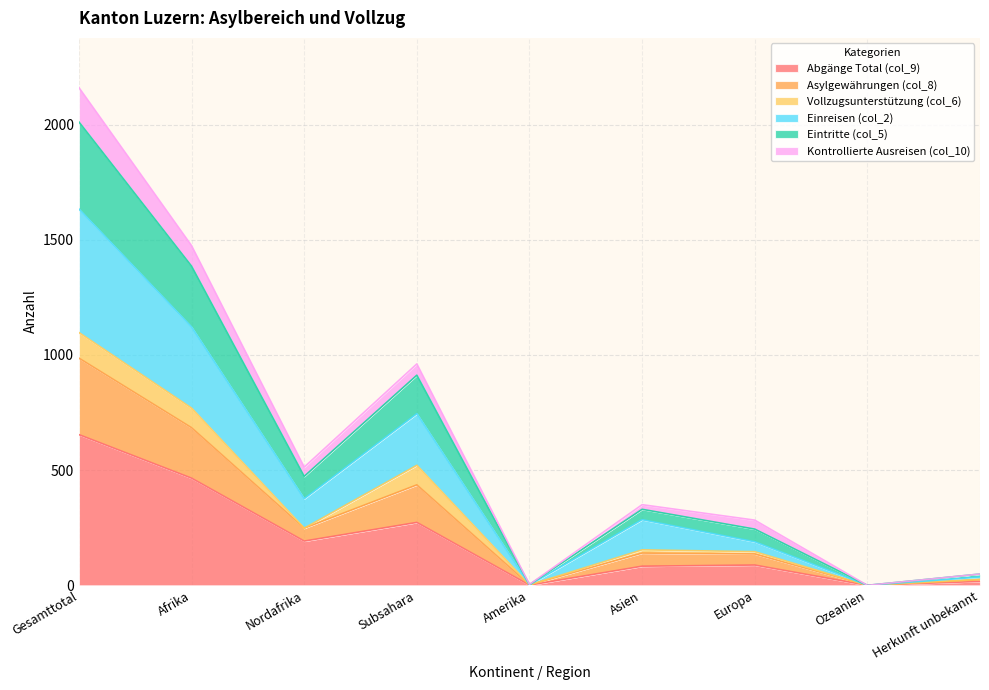

How many lines are shown in the chart?

6